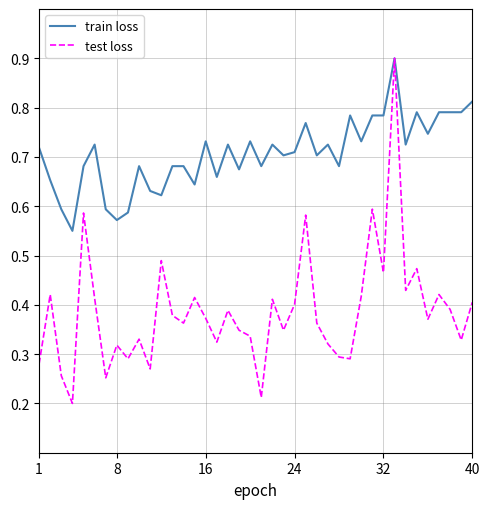

What is the greatest value displayed?

0.9